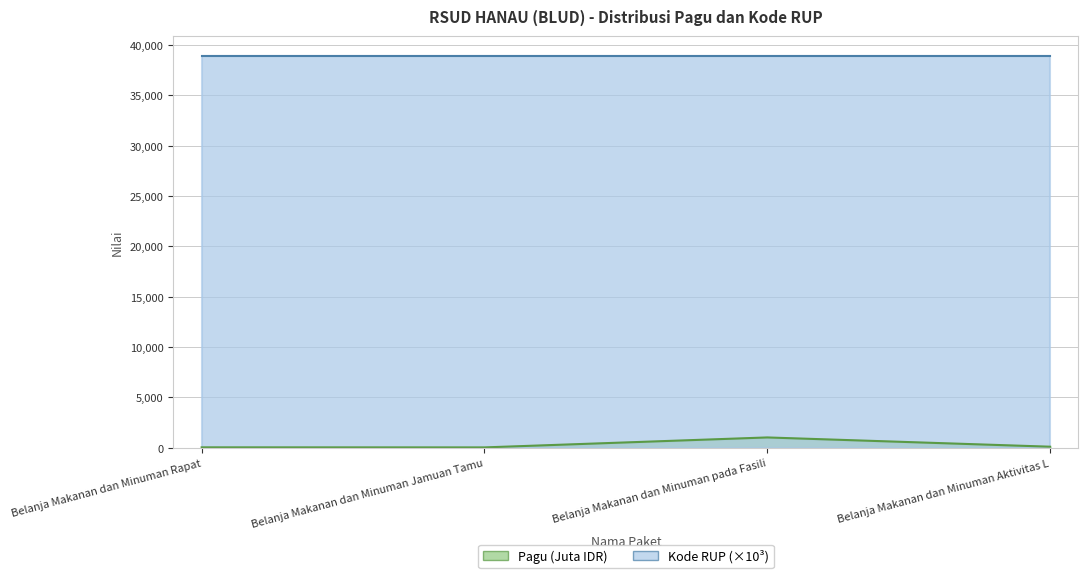

How many lines are shown in the chart?

2